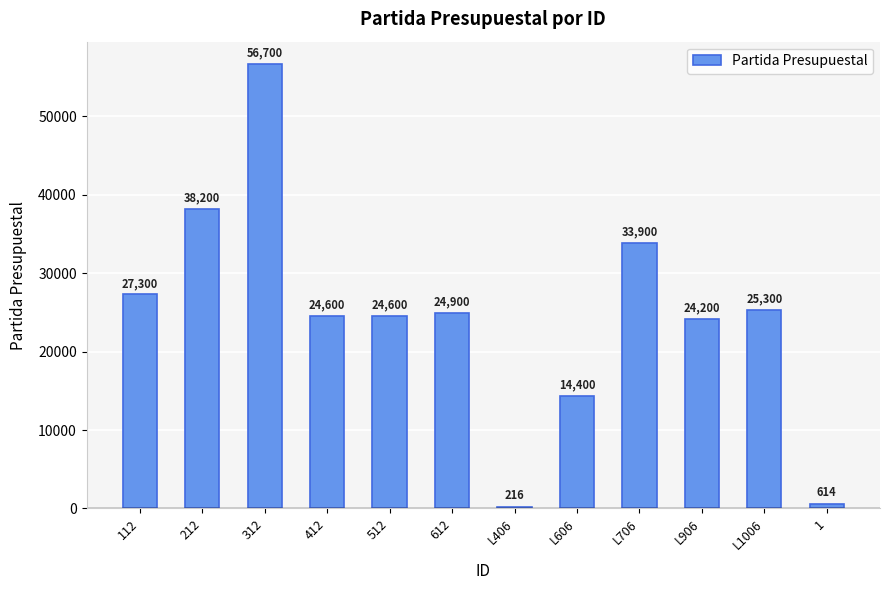

Reading left to right, extract all data points from this chart.

27300	38200	56700	24600	24600	24900	216	14400	33900	24200	25300	614